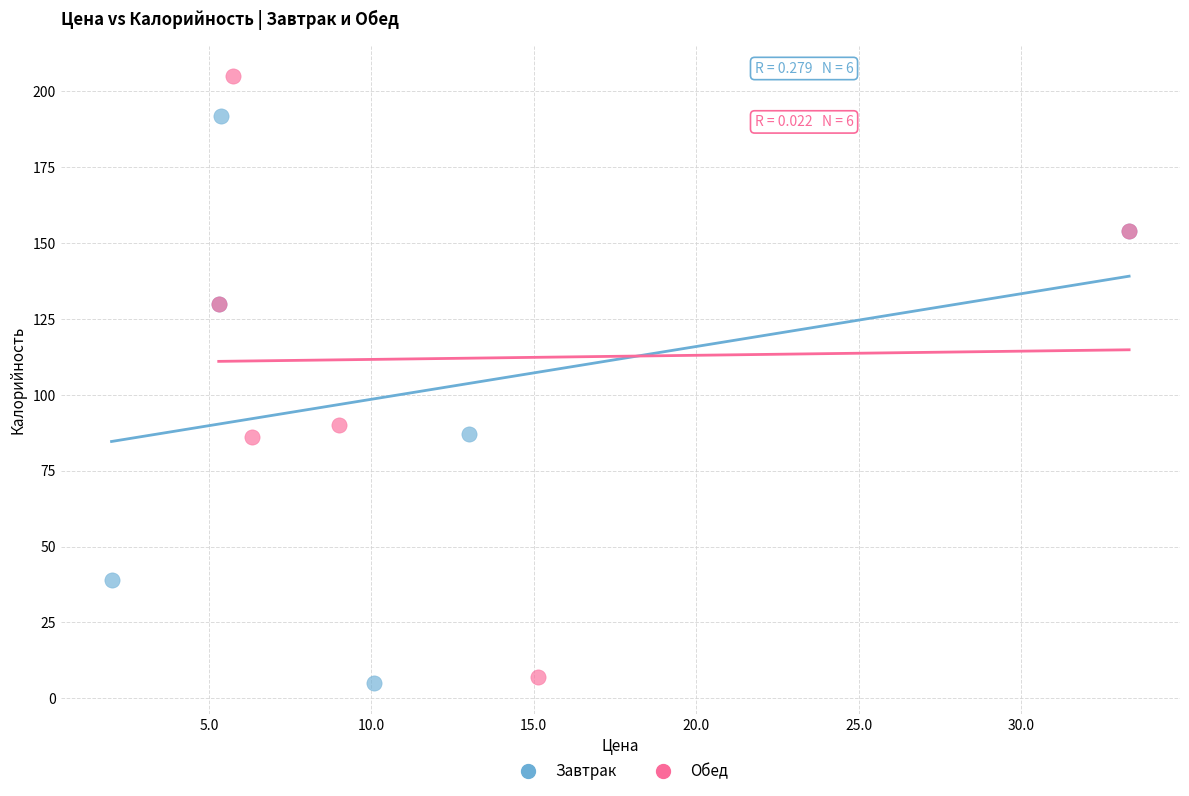

What are all the series names shown in the legend?

Завтрак, Обед